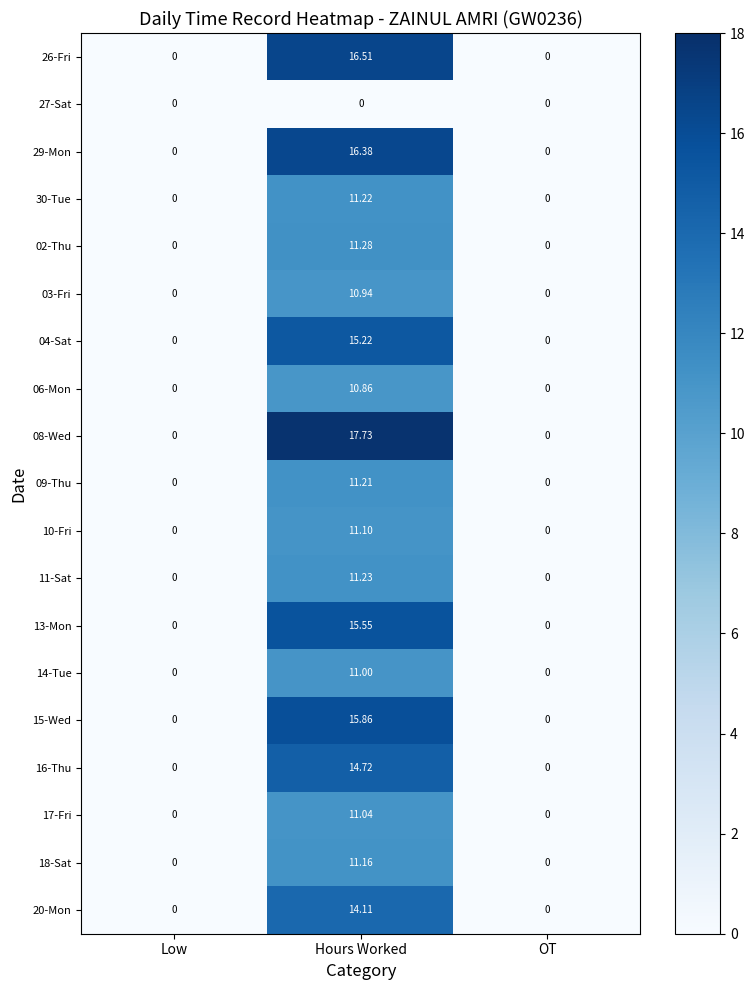

Which category has the highest value across all series?

Hours Worked